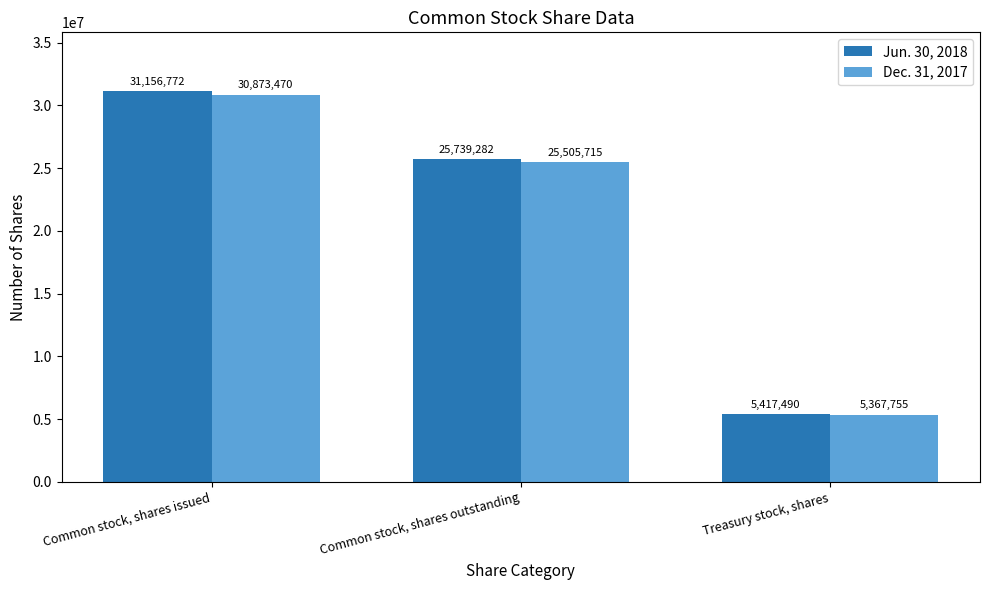

Rank the series by their average value, from lowest to highest.

Dec. 31, 2017, Jun. 30, 2018